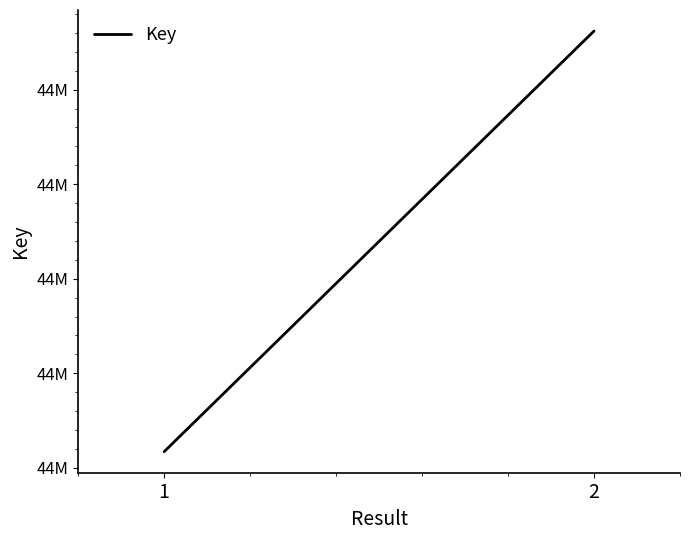

True or false: the data shows 66063569 at 1.

False